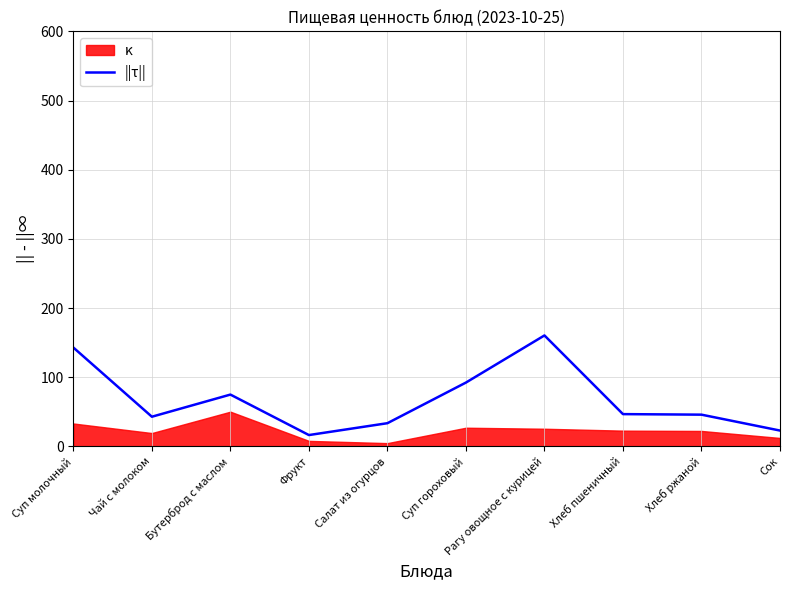

Rank the categories by value from highest to lowest.

Рагу овощное с курицей, Суп молочный, Суп гороховый, Бутерброд с маслом, Хлеб пшеничный, Хлеб ржаной, Чай с молоком, Салат из огурцов, Сок, Фрукт